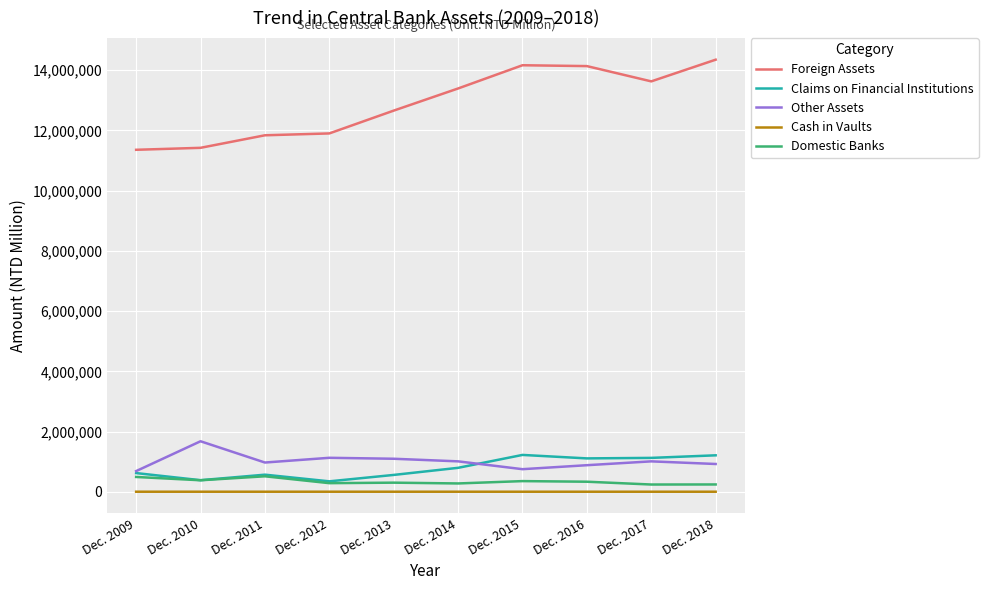

True or false: Claims on Financial Institutions and Cash in Vaults intersect in this chart.

False